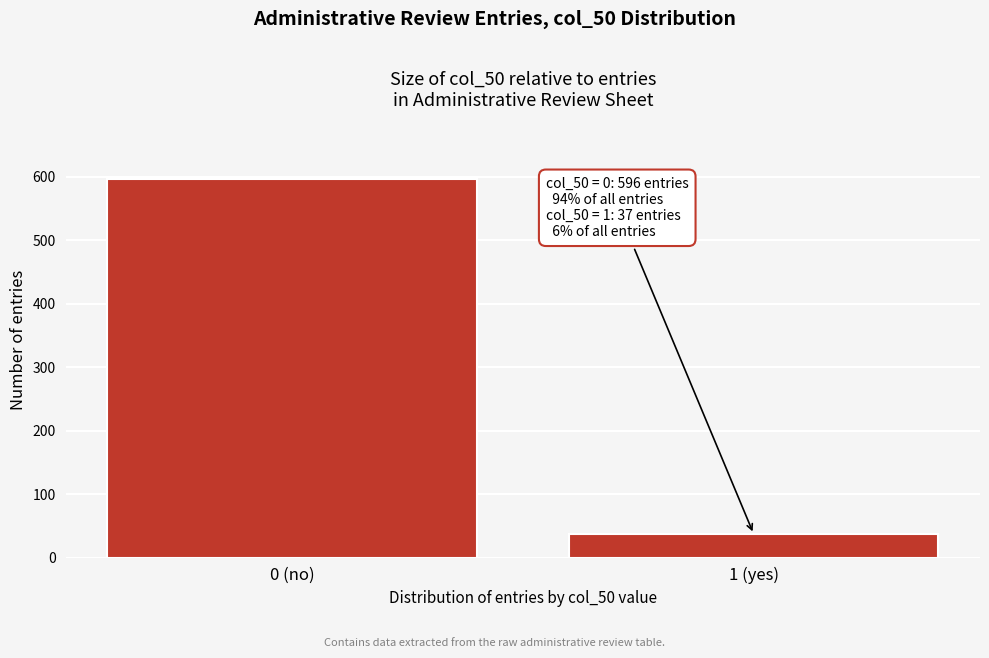

Reading left to right, transcribe all the data shown in this chart.

596	37